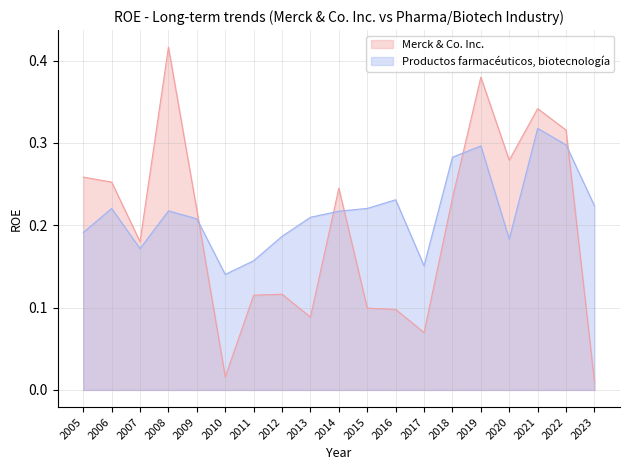

Between which two adjacent categories do Productos farmacéuticos, biotecnología and Merck & Co. Inc. first intersect?

2009 and 2010